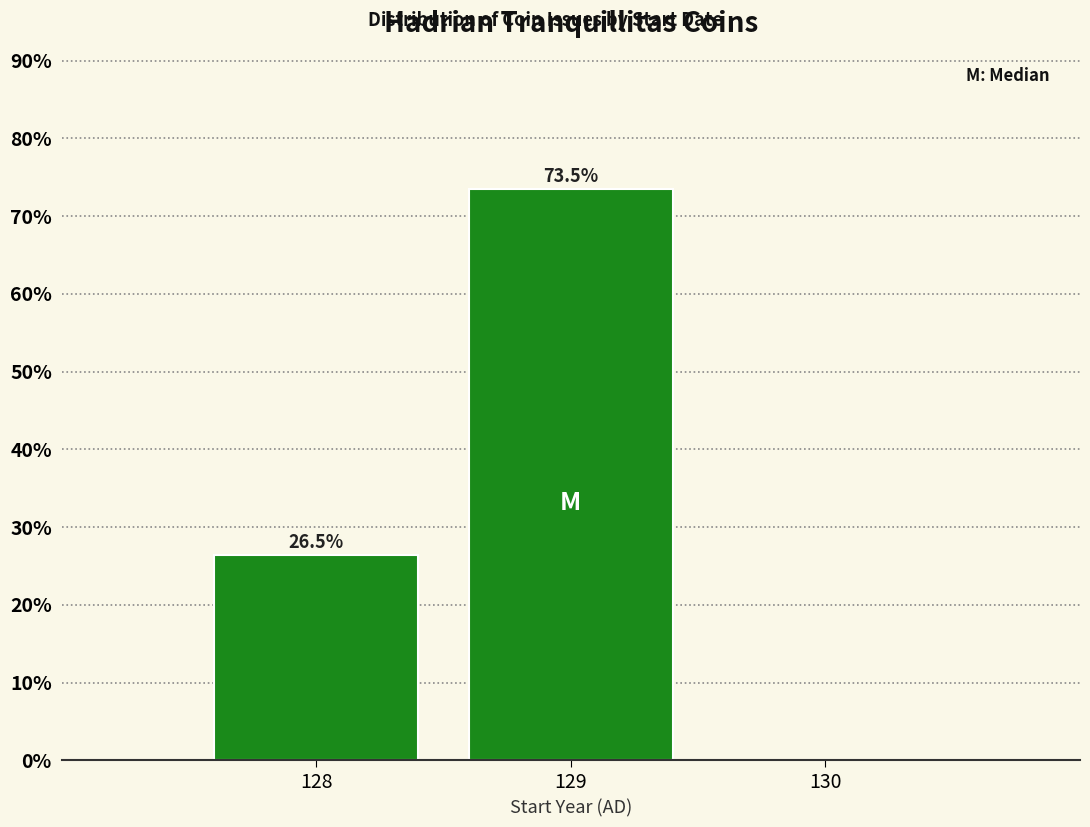

Which range on the x-axis has the tallest bar?

128.5 to 129.5